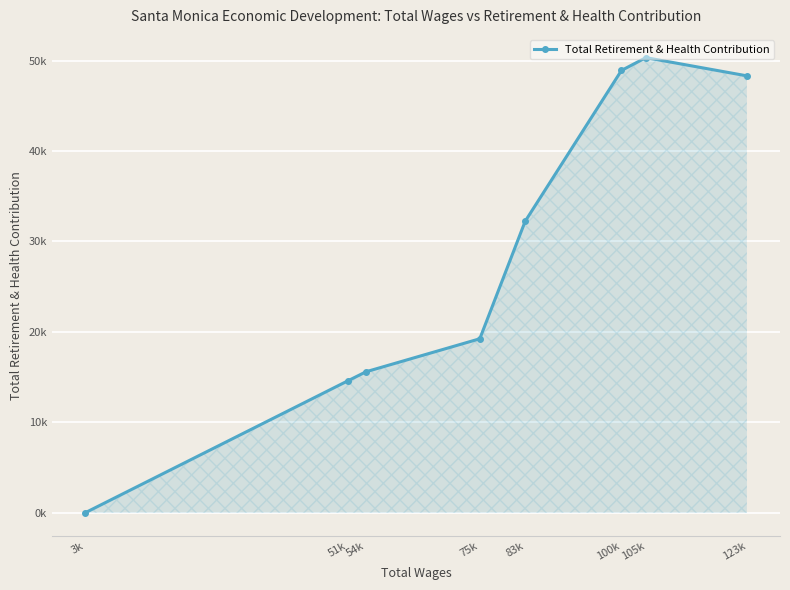

List the labels in order of value, largest first.

105k, 100k, 123k, 83k, 75k, 54k, 51k, 3k